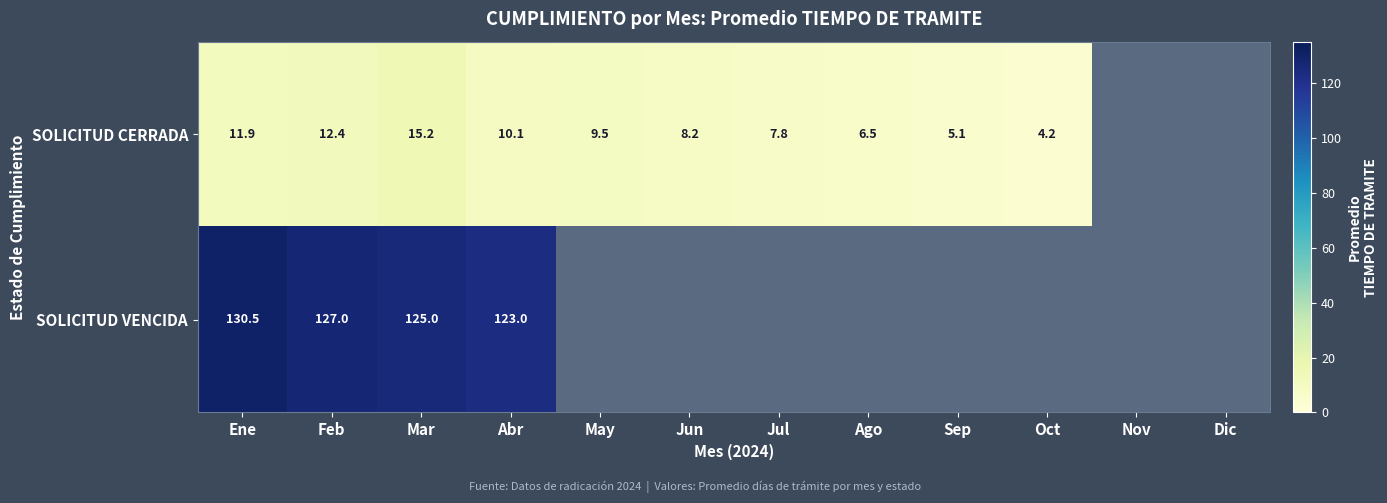

The value of SOLICITUD CERRADA at Oct is 4.2. True or false?

True